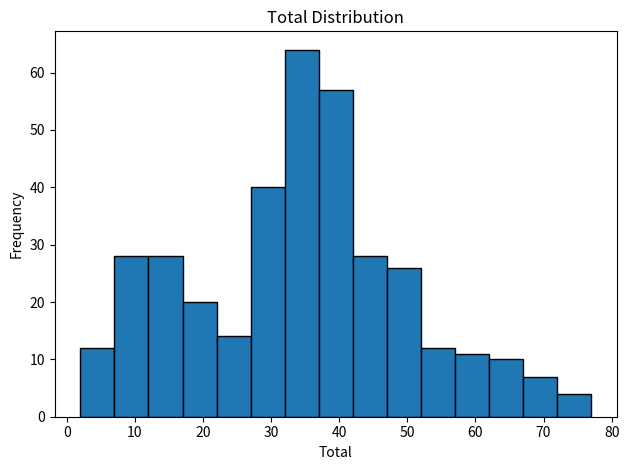

Reading left to right, list every bar in this chart as the range it spans on the x-axis followed by its height. The values are not printed on the chart, so give them approximately, as read against the axis.

2 to 7: 12
7 to 12: 28
12 to 17: 28
17 to 22: 20
22 to 27: 14
27 to 32: 40
32 to 37: 64
37 to 42: 57
42 to 47: 28
47 to 52: 26
52 to 57: 12
57 to 62: 11
62 to 67: 10
67 to 72: 7
72 to 77: 4